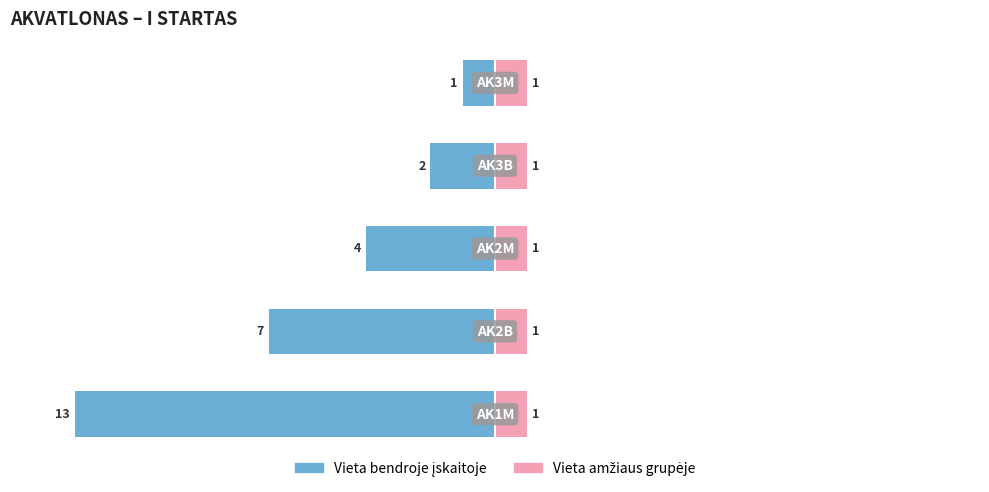

What is the difference between the second highest and second lowest values in the Vieta bendroje įskaitoje series?

5.0